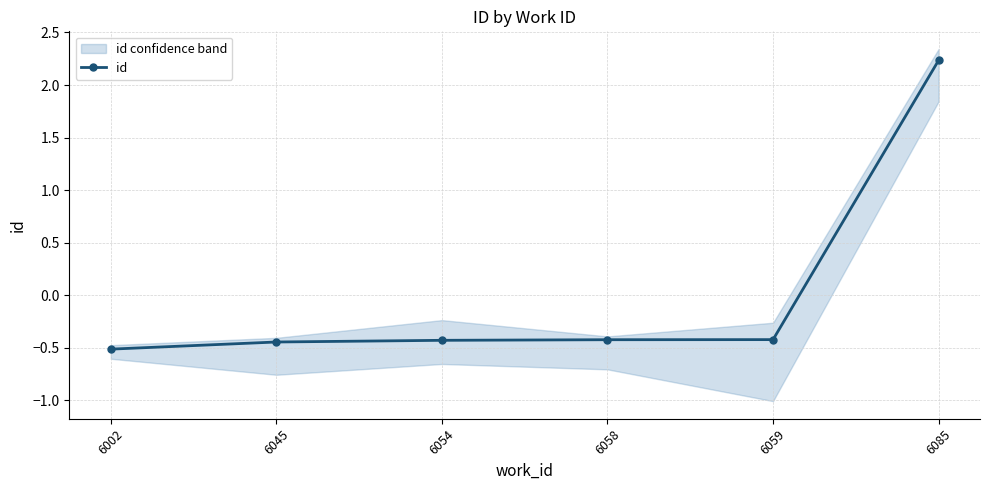

What is the value of the 5th point from the left?

-0.4